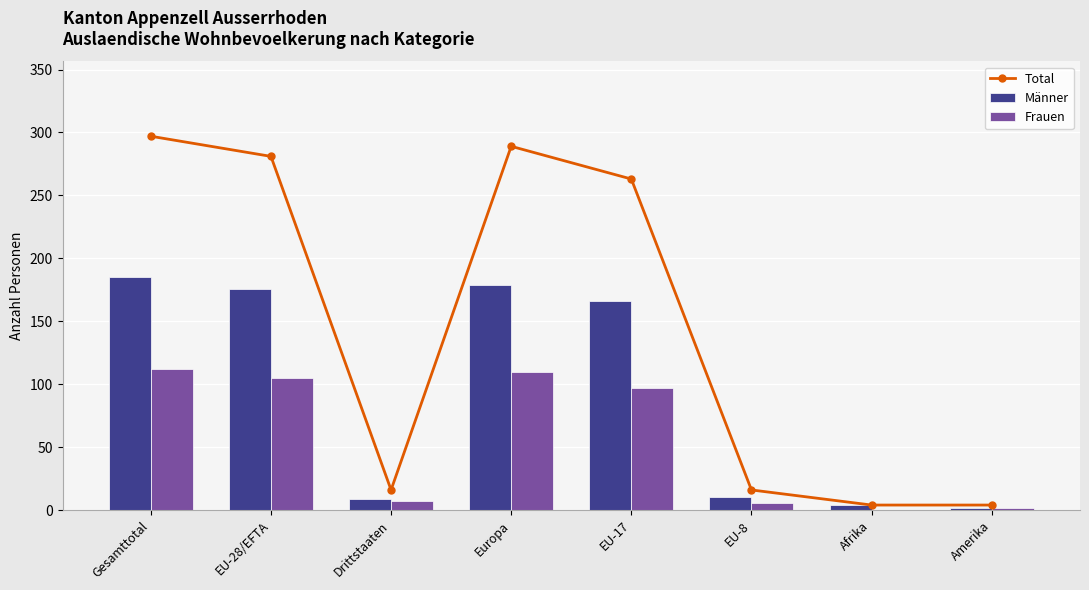

The value of Total at EU-17 is 453. True or false?

False